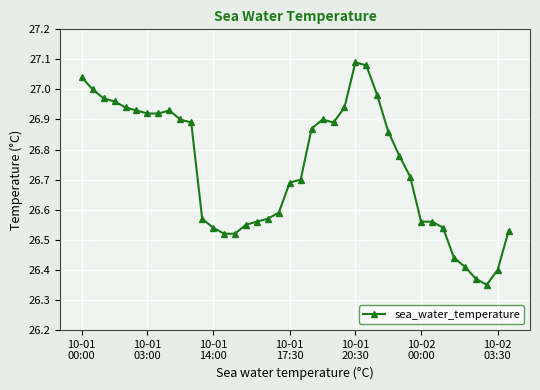

What is the difference between the second highest and second lowest values?

0.7